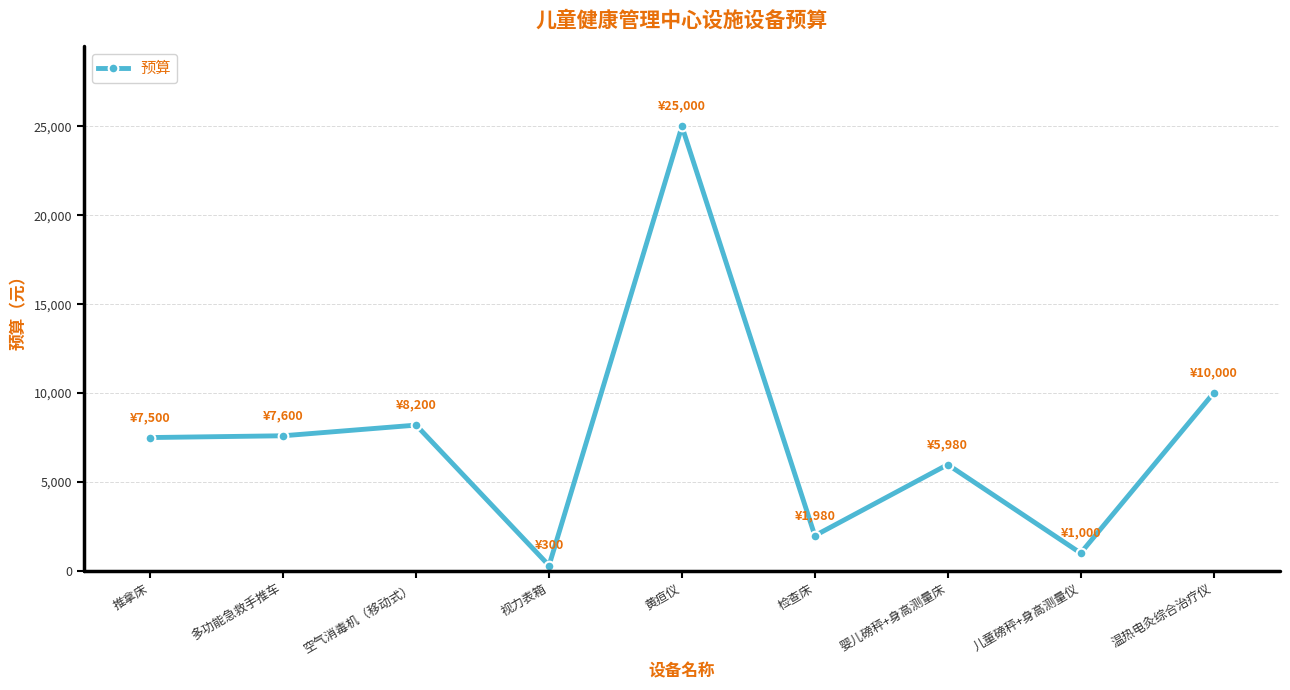

What is the average value?

7507